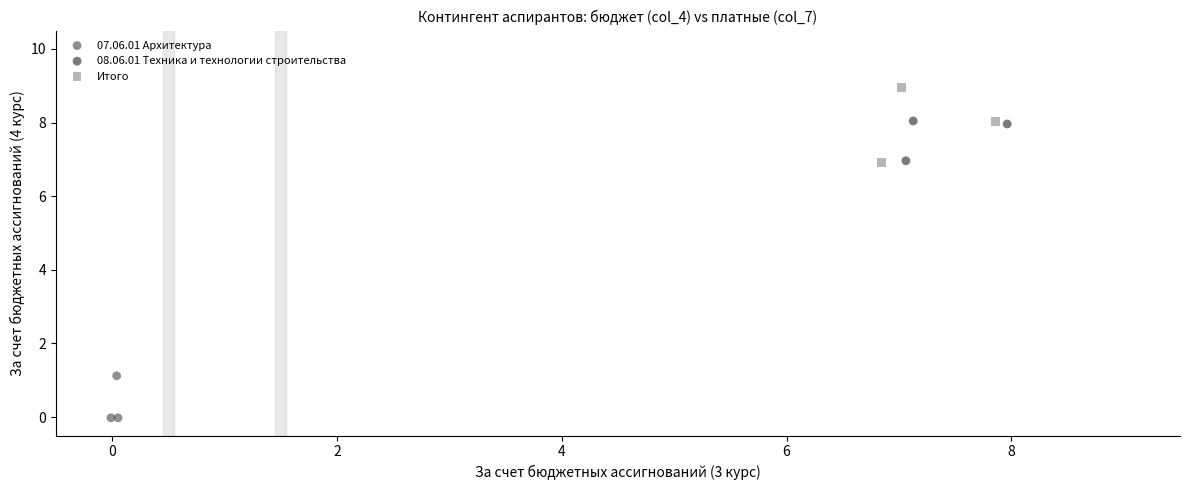

Which series reaches the minimum Y coordinate?

07.06.01 Архитектура